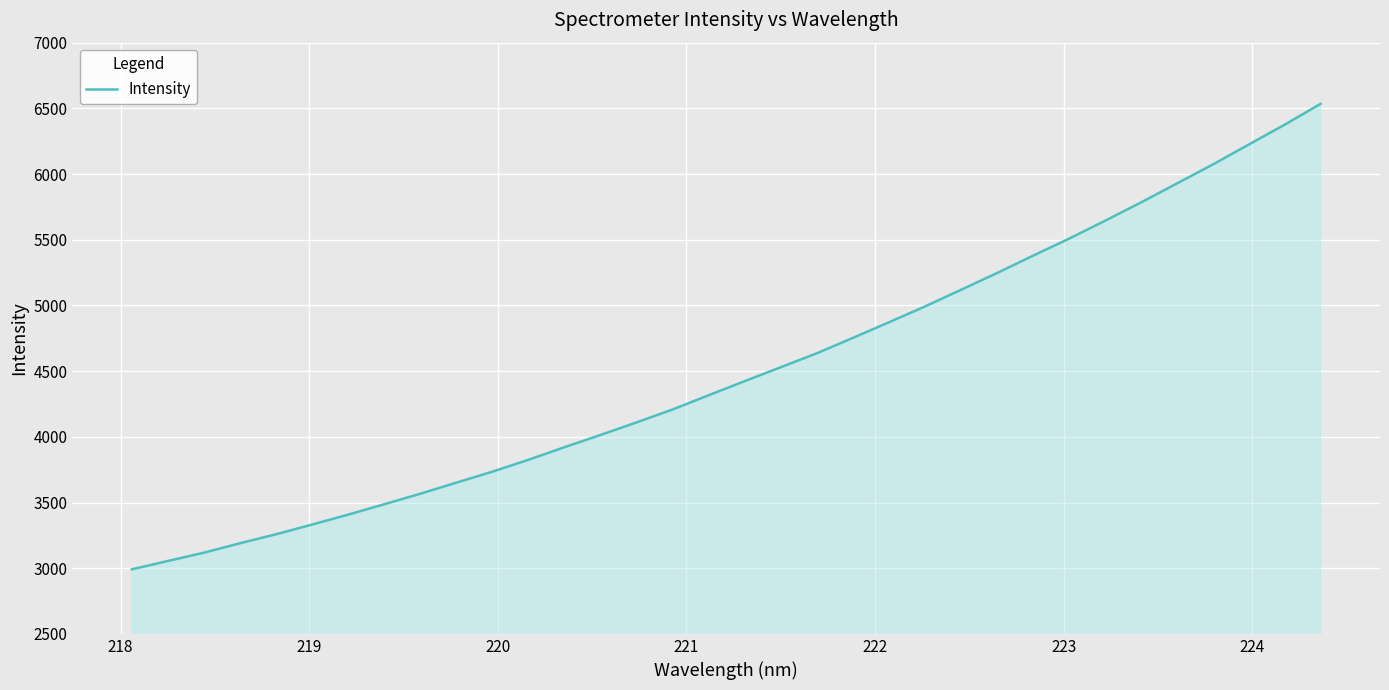

What is the difference between the maximum and minimum values?

3542.8